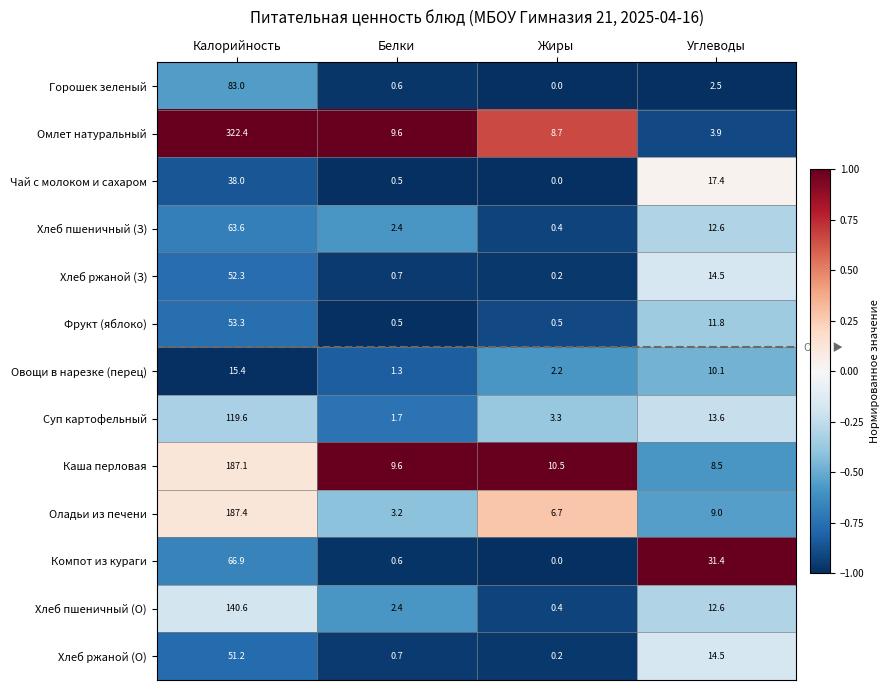

Count the number of categories in the chart.

4